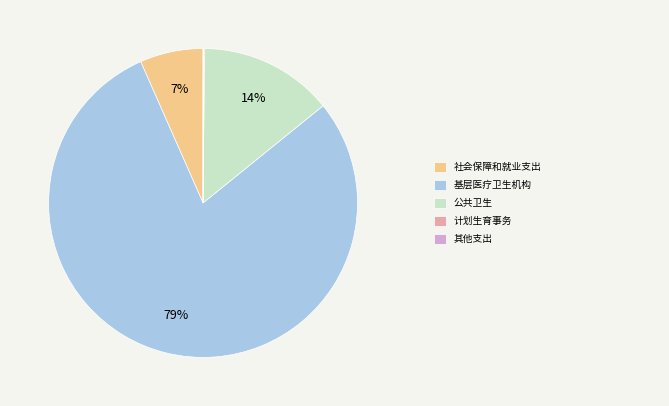

Is there a majority slice in this chart?

Yes